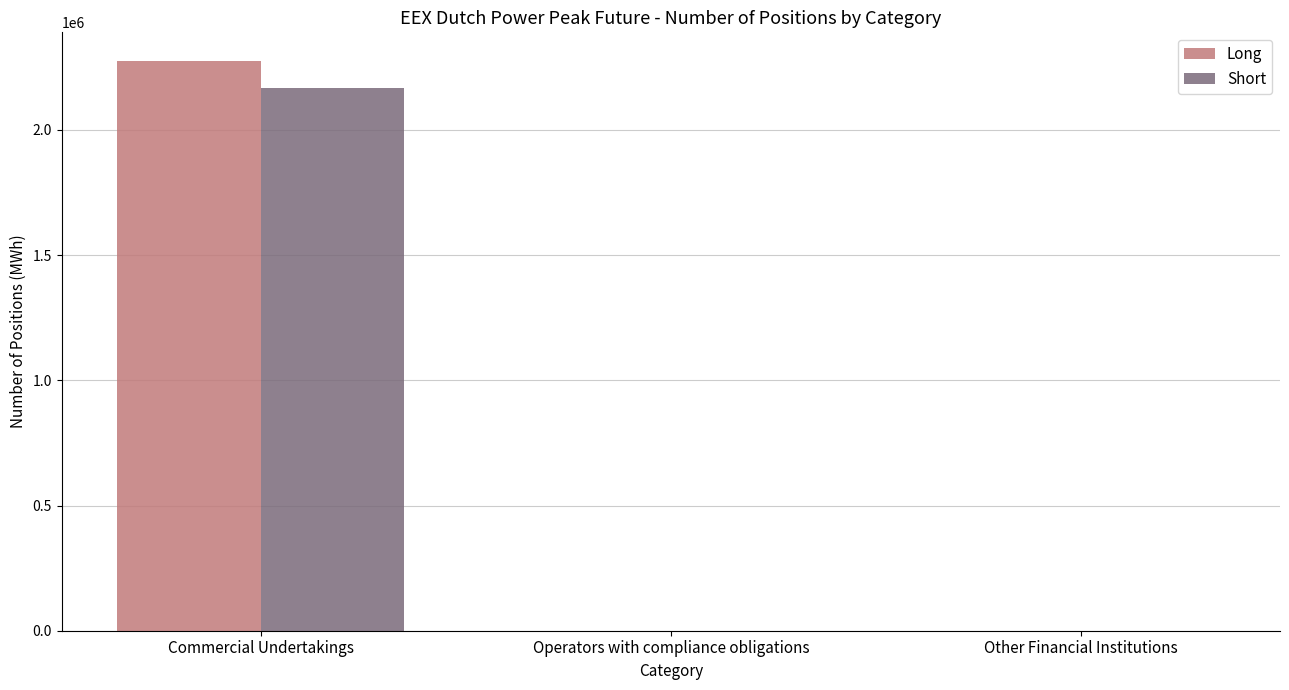

How many distinct data groups are displayed?

2